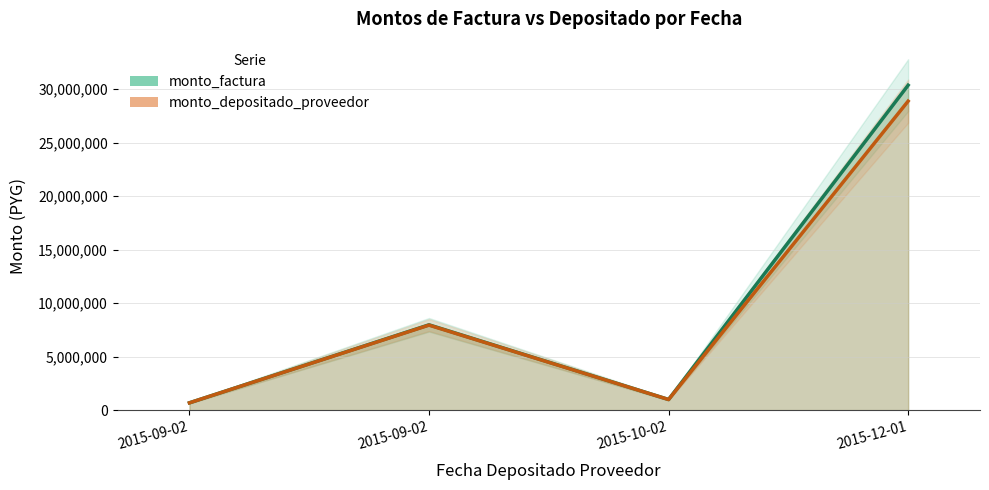

True or false: monto_depositado_proveedor and monto_factura cross at least once.

False